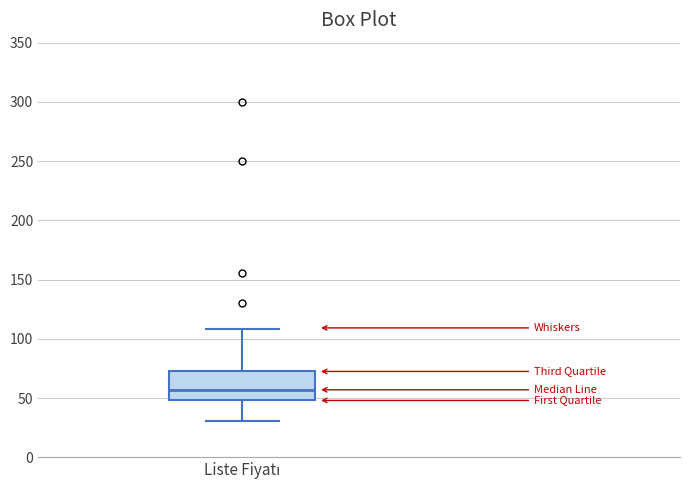

Where does the median line of the box for Liste Fiyatı sit on the y-axis? The values are not printed on the chart, so give them approximately, as read against the axis.

55